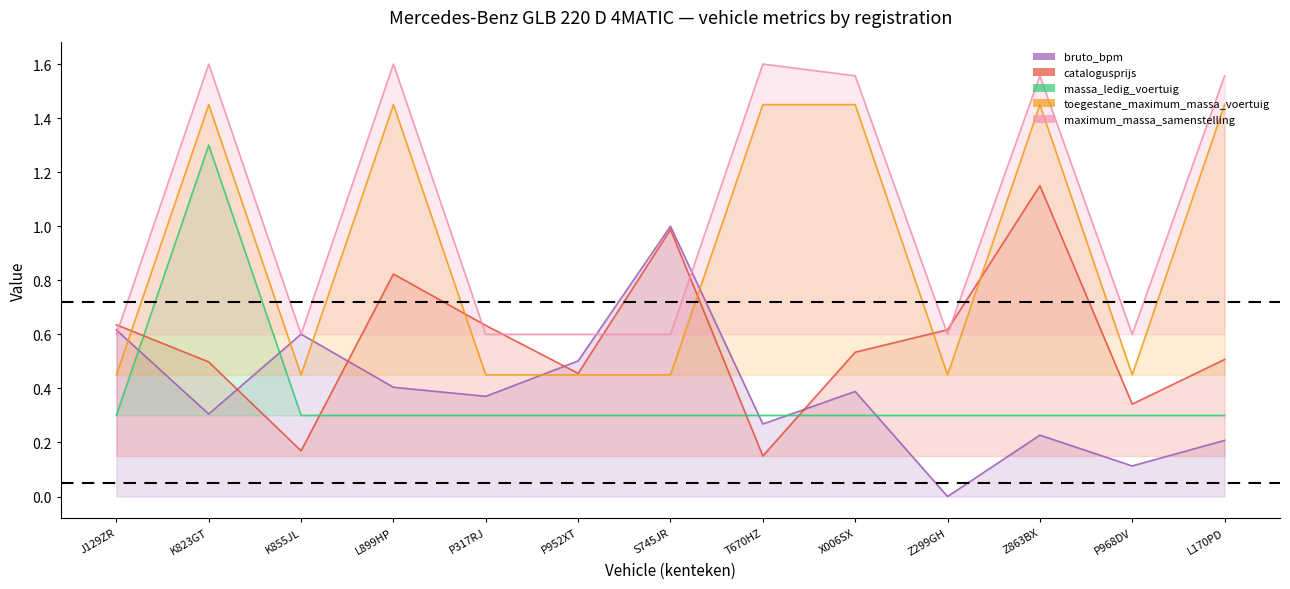

True or false: maximum_massa_samenstelling and toegestane_maximum_massa_voertuig cross at least once.

False